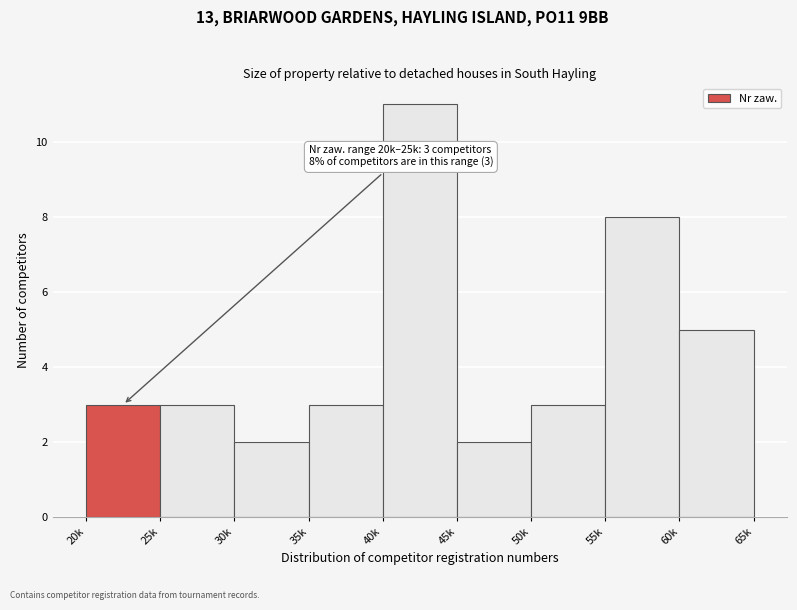

Reading left to right, transcribe all the data shown in this chart.

3	3	2	3	11	2	3	8	5